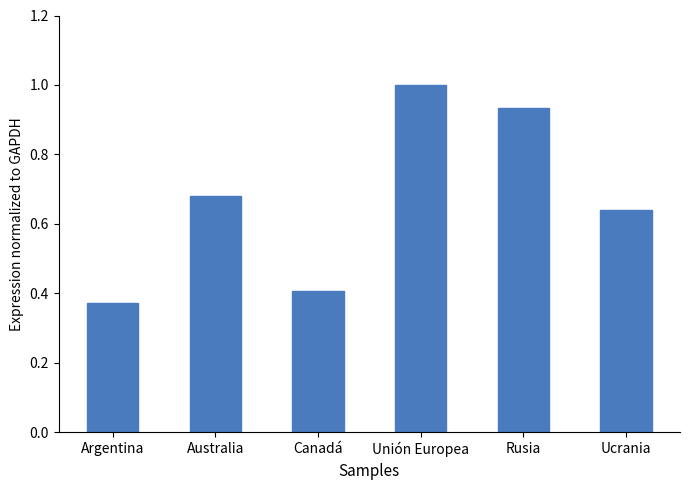

Does the chart contain any negative values?

No